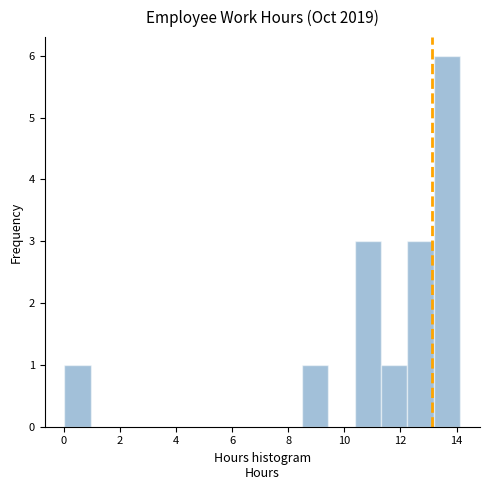

Reading left to right, list every bar in this chart as the range it spans on the x-axis followed by its height. Neither the bar edges nor the heights are printed on the chart, so give them approximately, as read against the axes.

0.0 to 1.0: 1
1.0 to 1.8: 0
1.8 to 2.8: 0
2.8 to 3.8: 0
3.8 to 4.8: 0
4.8 to 5.6: 0
5.6 to 6.6: 0
6.6 to 7.6: 0
7.6 to 8.4: 0
8.4 to 9.4: 1
9.4 to 10.4: 0
10.4 to 11.4: 3
11.4 to 12.2: 1
12.2 to 13.2: 3
13.2 to 14.2: 6